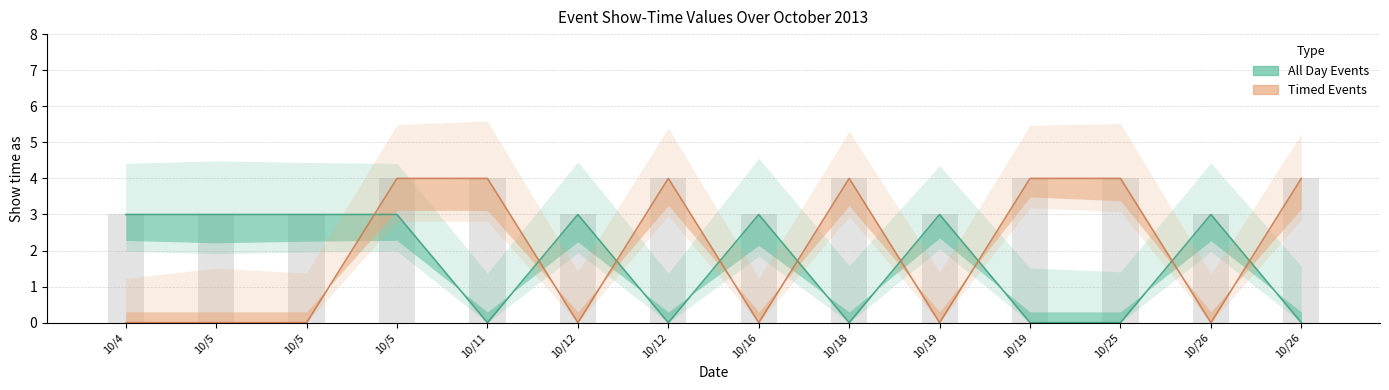

Which label corresponds to the smallest value in the chart?

10/11